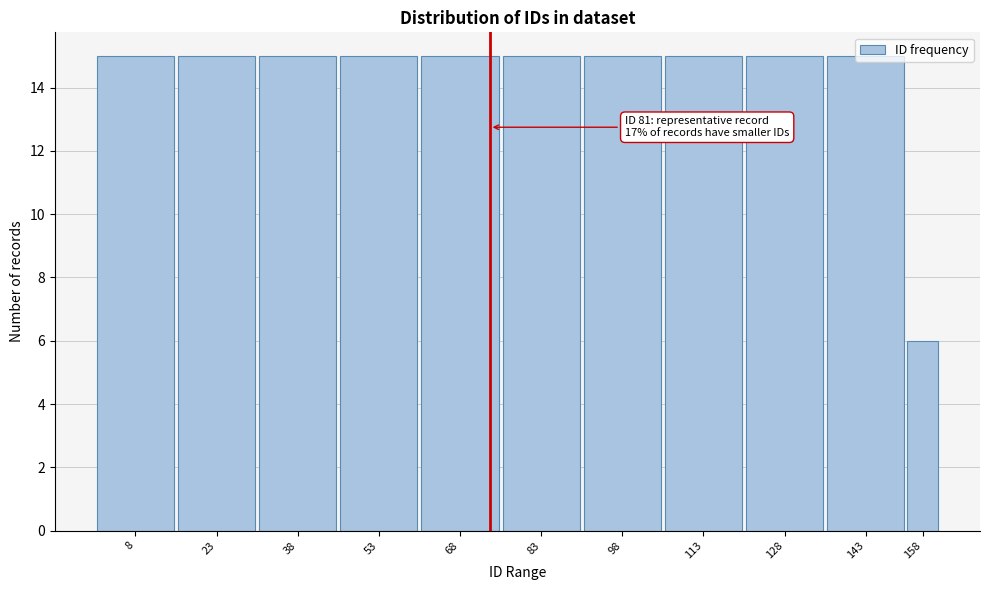

The value at 83 is 6. True or false?

False